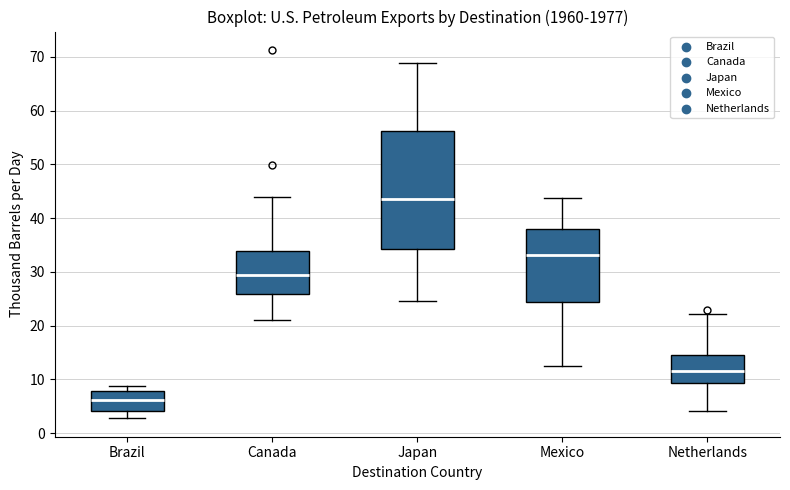

Reading left to right, read every box against the y-axis: the position of its median line, the range the box covers, and the ends of its whiskers. The values are not printed on the chart, so give them approximately, as read against the axis.

Brazil: median 6, box 4 to 8, whiskers 3 to 9
Canada: median 29, box 26 to 34, whiskers 21 to 44
Japan: median 44, box 34 to 56, whiskers 25 to 69
Mexico: median 33, box 24 to 38, whiskers 12 to 44
Netherlands: median 12, box 9 to 14, whiskers 4 to 22